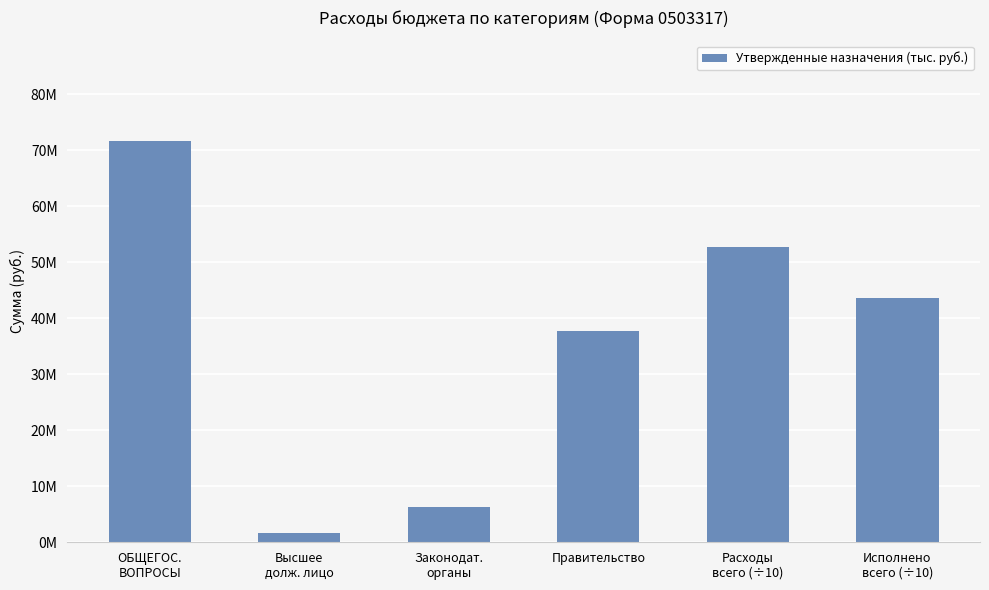

Does the chart contain any negative values?

No